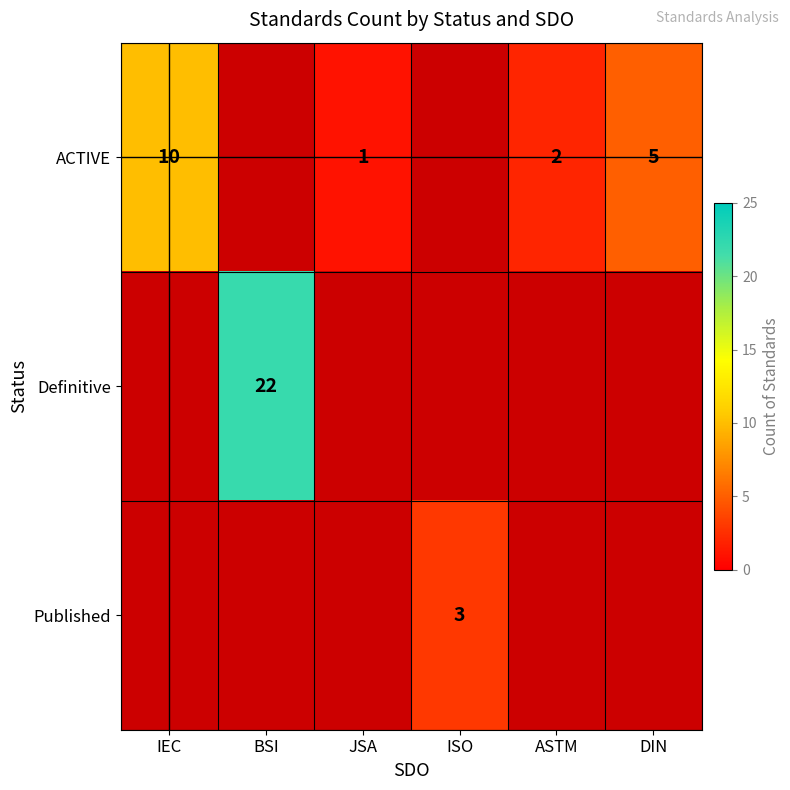

True or false: ACTIVE has a value of 2 at ASTM.

True